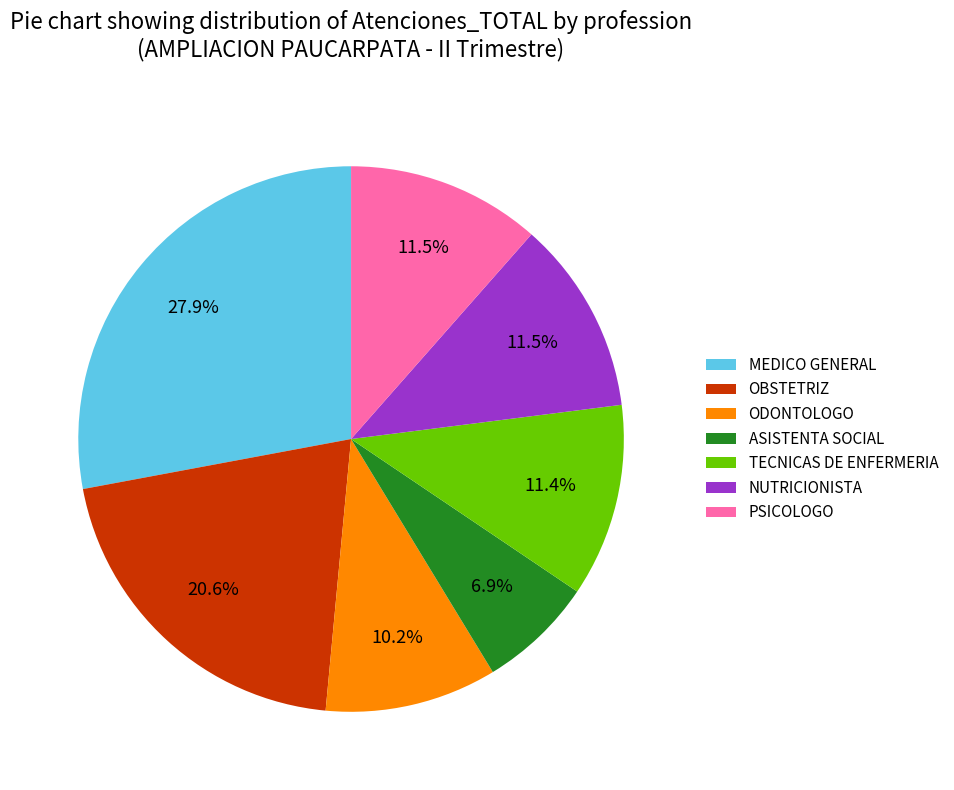

To the nearest percent, what percentage of the pie is TECNICAS DE ENFERMERIA?

11%